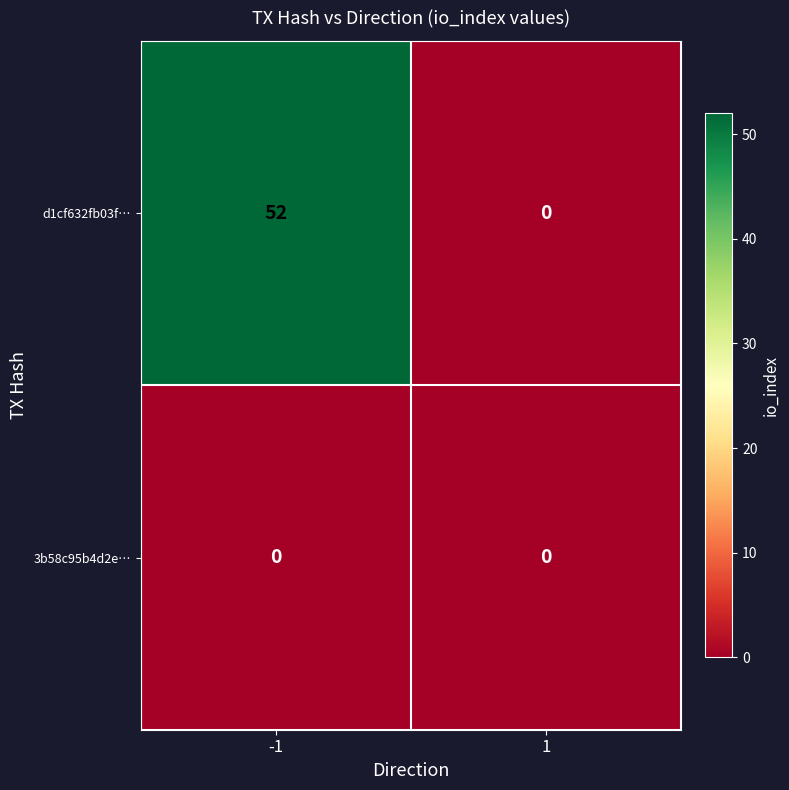

True or false: 3b58c95b4d2e… has a value of 0 at 1.

True